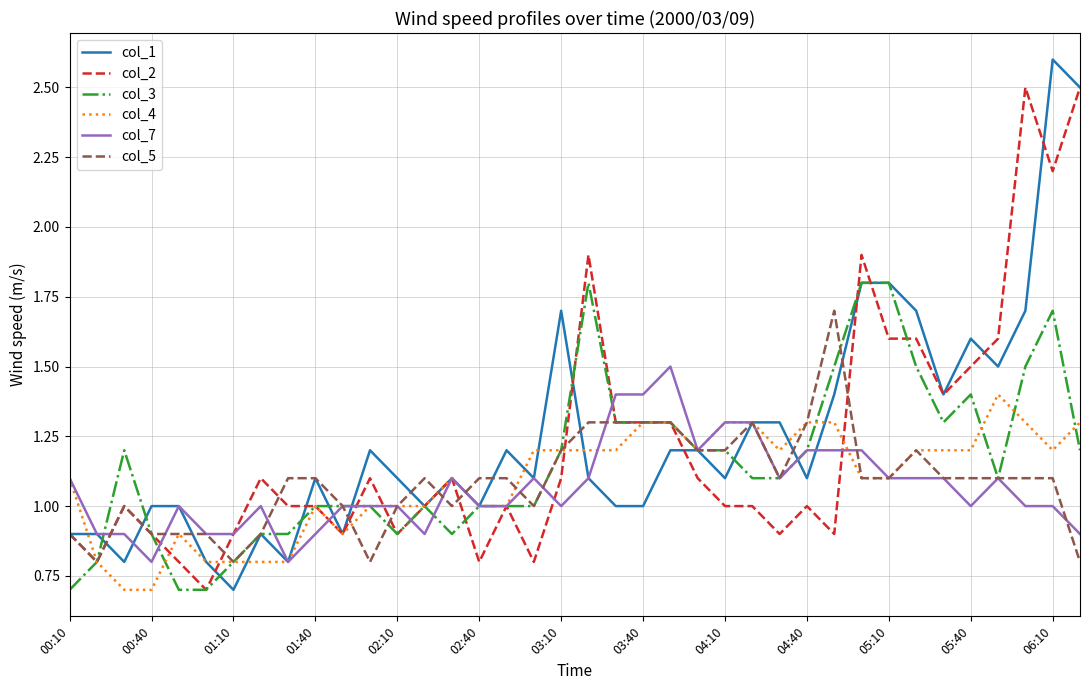

What is the maximum value shown in the chart?

2.6